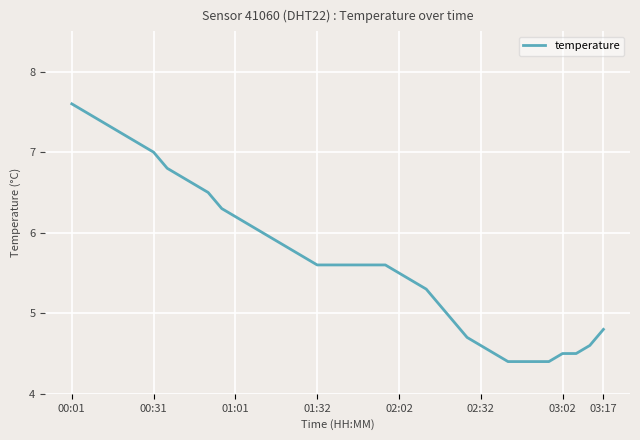

What is the greatest value displayed?

7.6